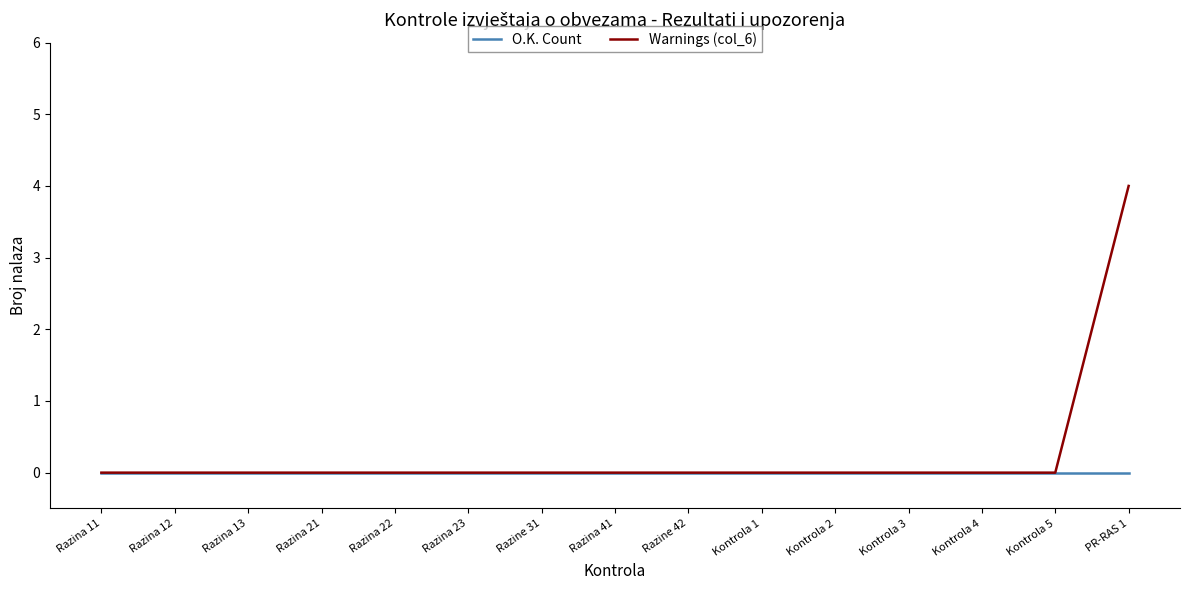

Is this an area chart (filled region under the line)?

No